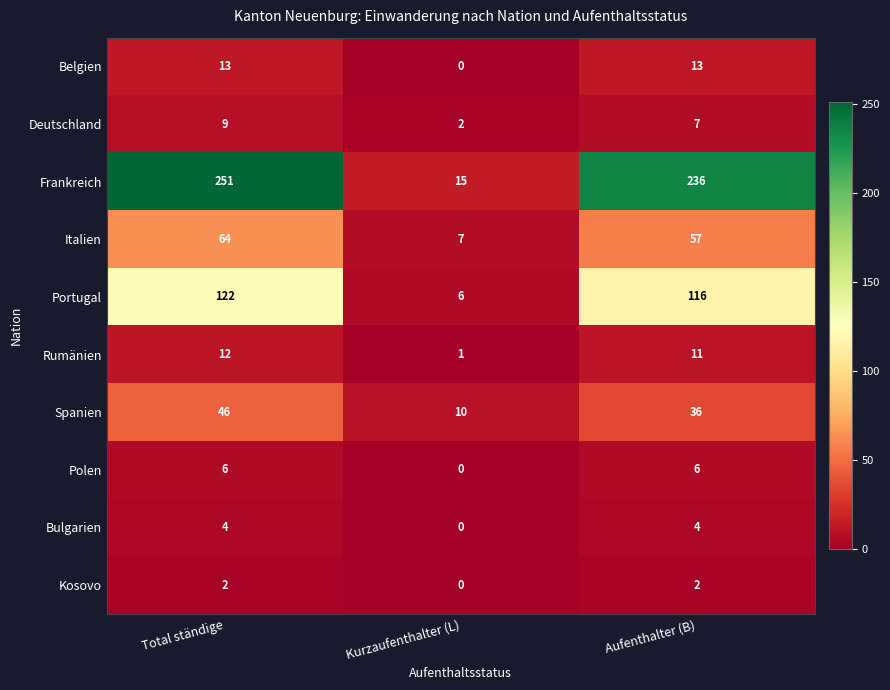

Where is Deutschland nearest to the value 5?

Aufenthalter (B)